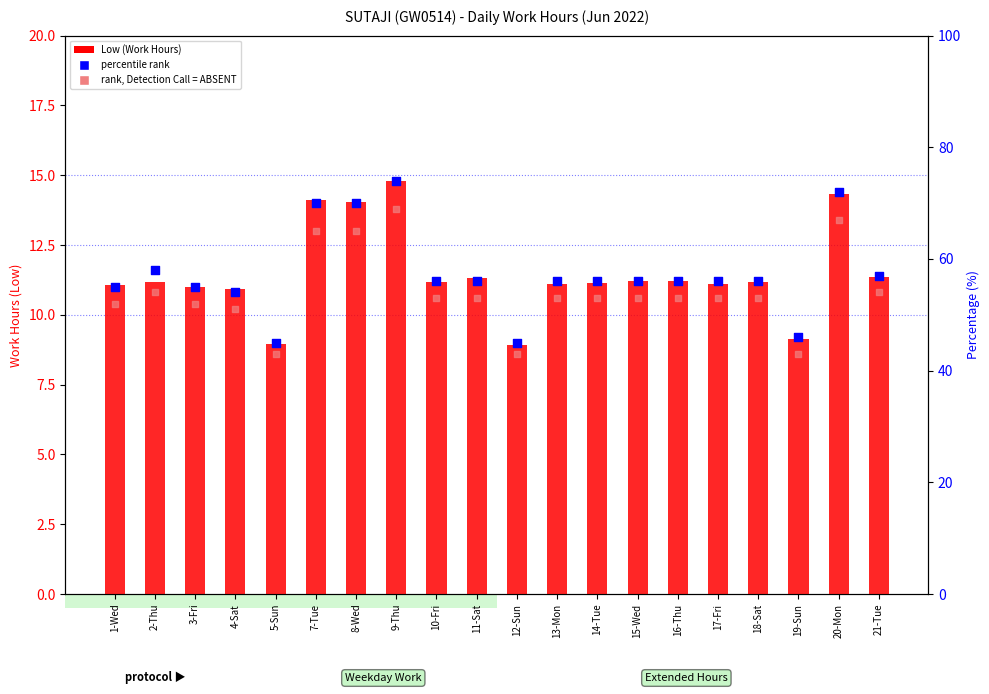

Which series reaches the maximum Y coordinate?

percentile rank within the sample